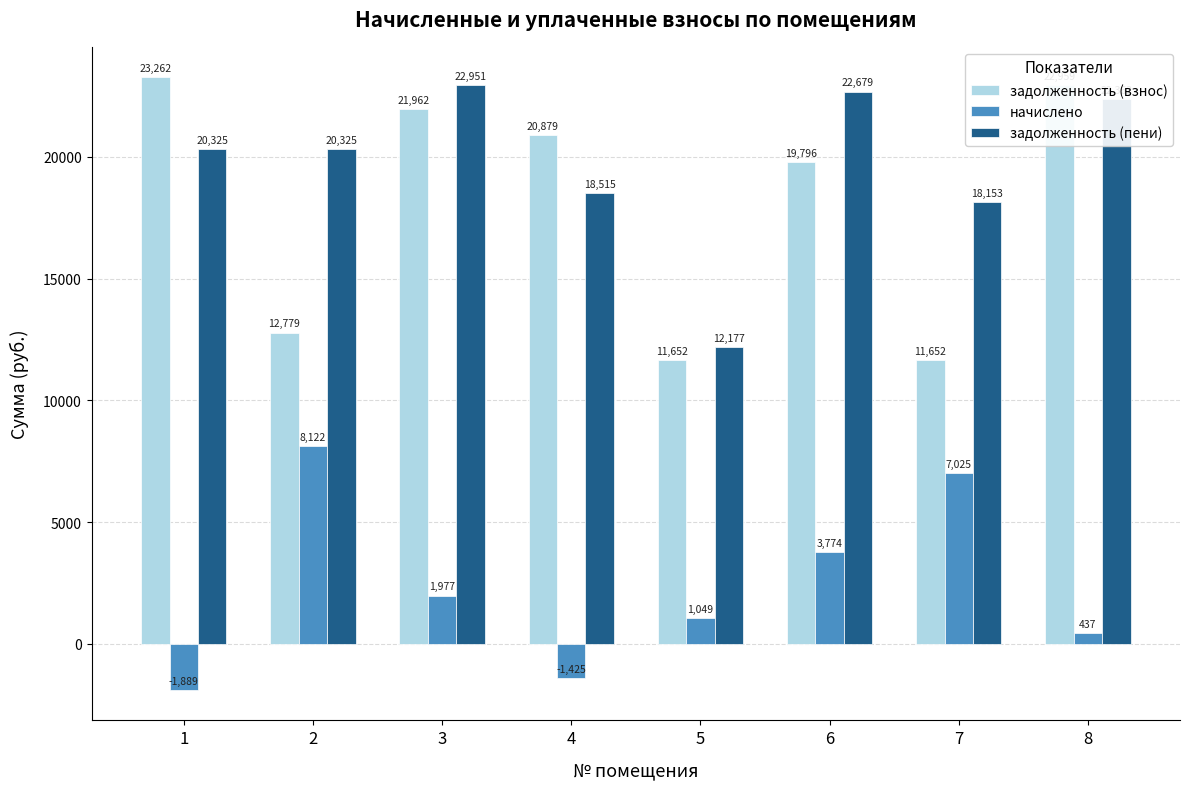

Which series has the widest spread of values?

задолженность (взнос)